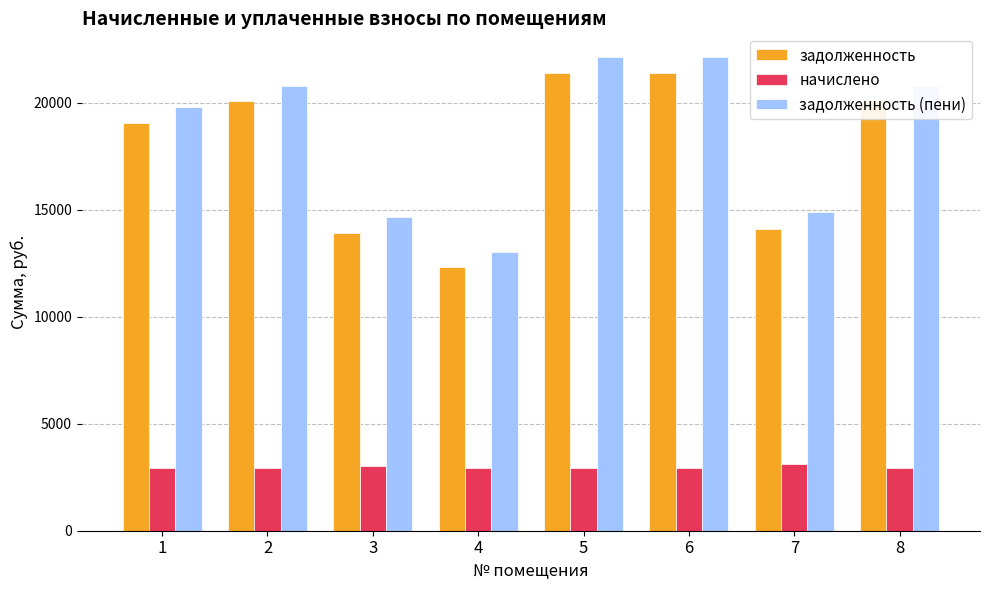

Is the value of начислено at 2 greater than the value of задолженность (пени) at 3?

No